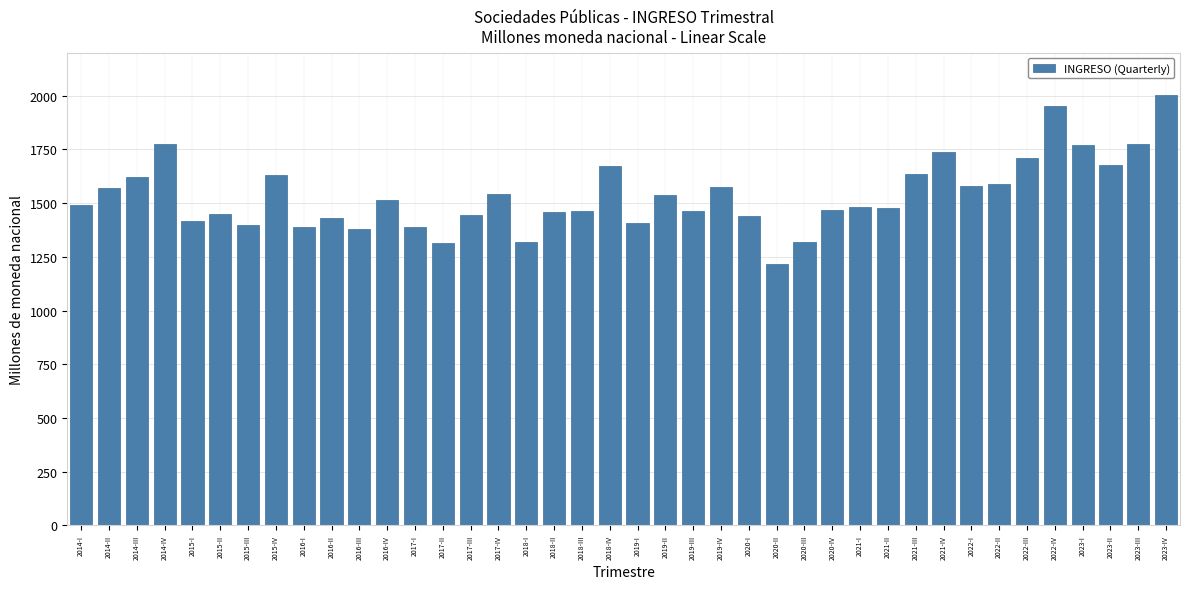

What is the difference between the values at 2014-II and 2018-I?

250.1